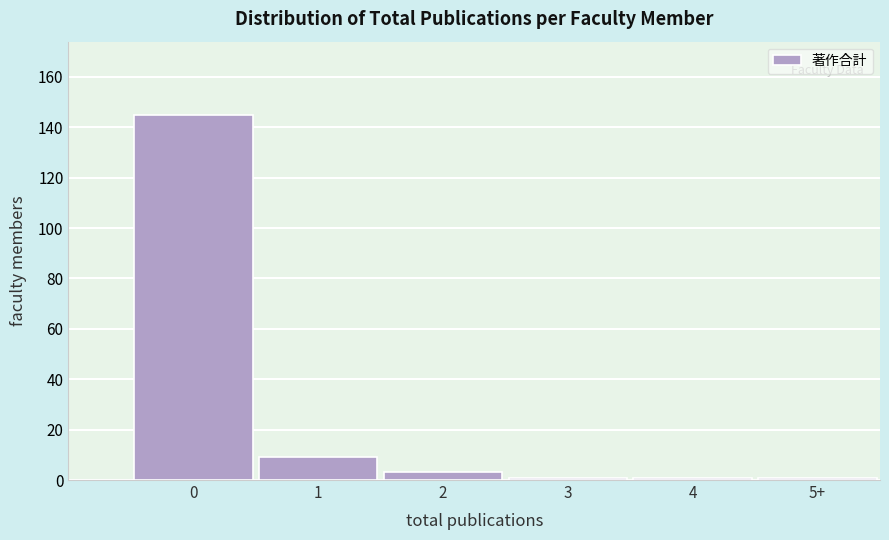

Reading left to right, list all the values displayed in this chart.

0=145	1=9	2=3	3=1	4=1	5+=1